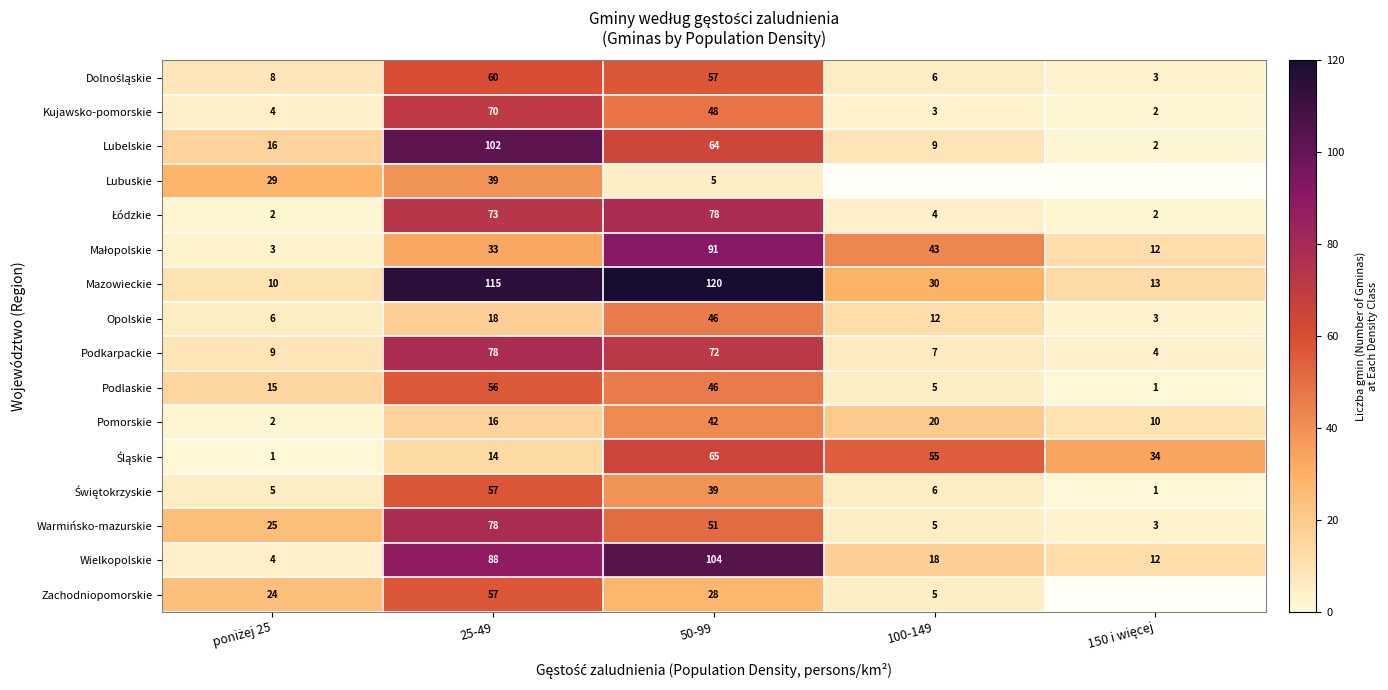

How many data points in Podkarpackie are less than 9?

2